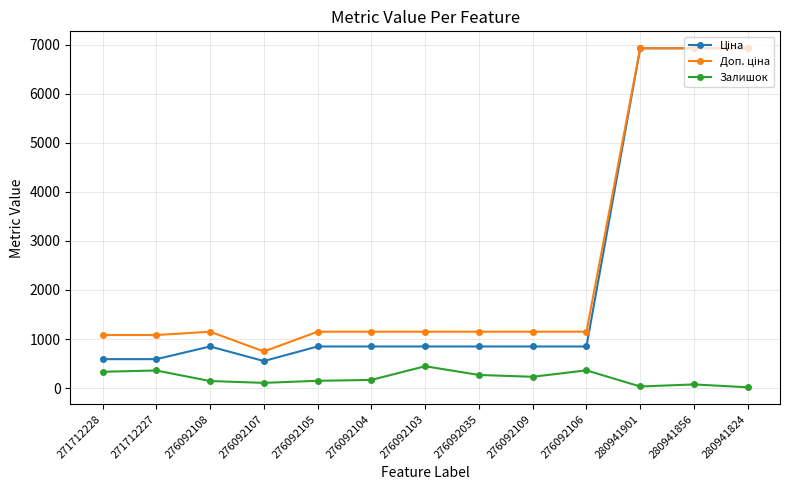

The Залишок series shows 698.9 at 276092103. True or false?

False